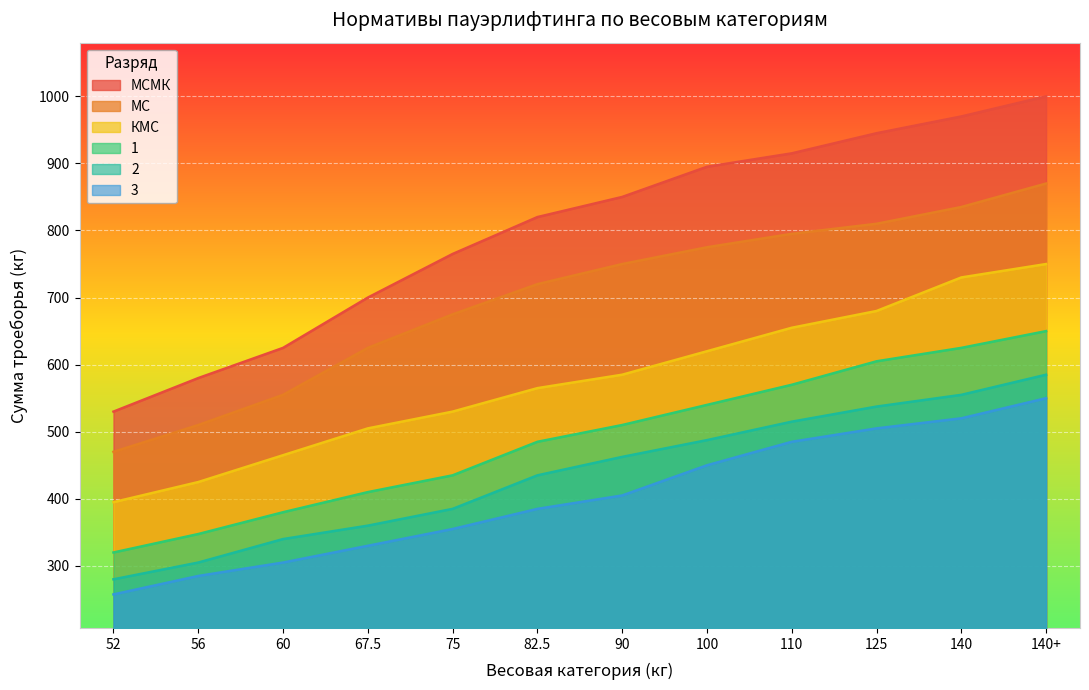

Which series changed the most between 52 and 75?

МСМК